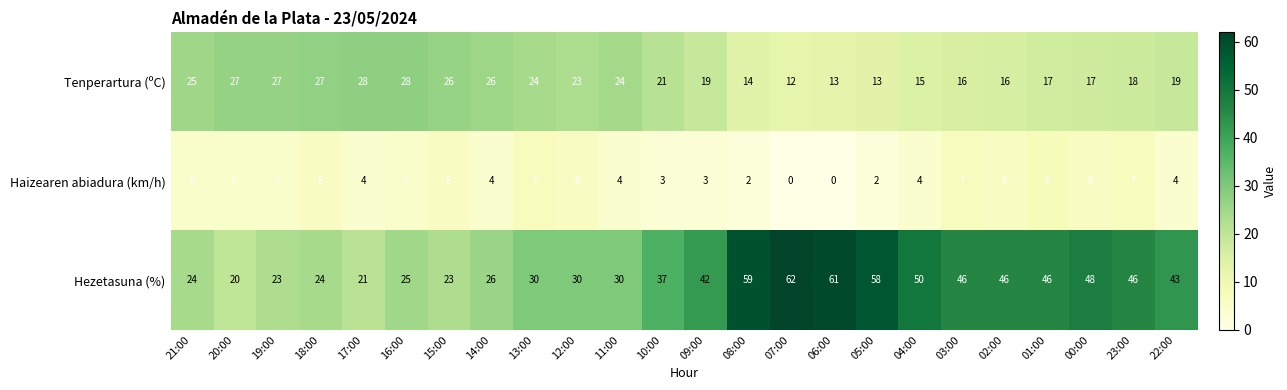

Is it true that Tenperartura (ºC) equals 30 at 01:00?

False